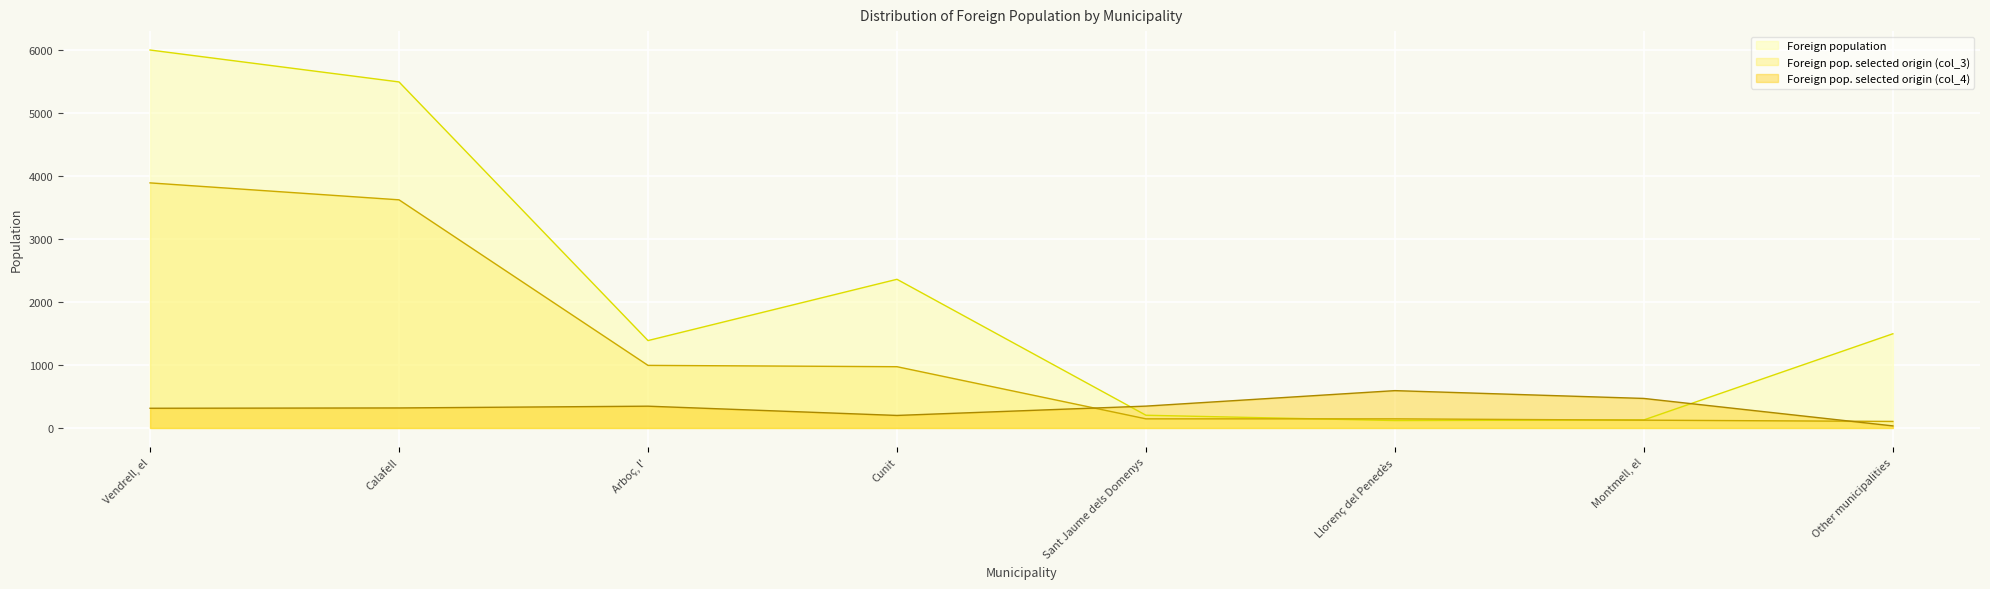

True or false: Foreign pop. selected origin (col_3) has more than 2 interior local peaks.

False